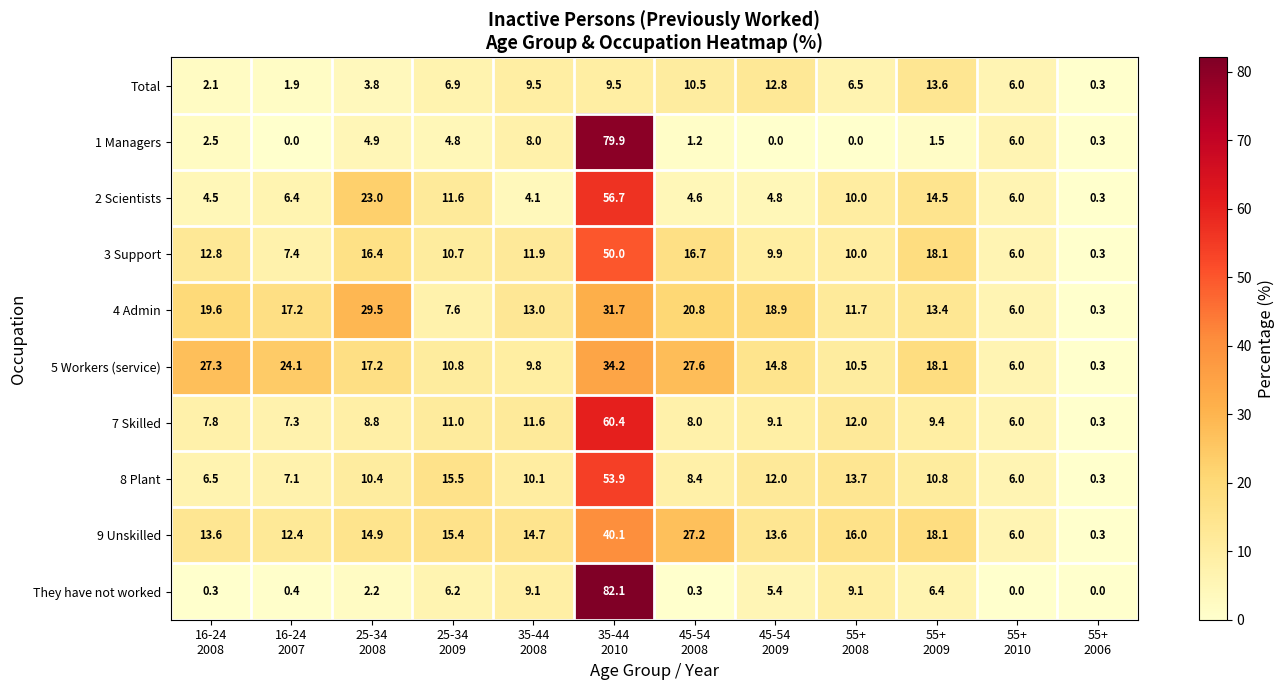

Which series has the widest spread of values?

They have not worked